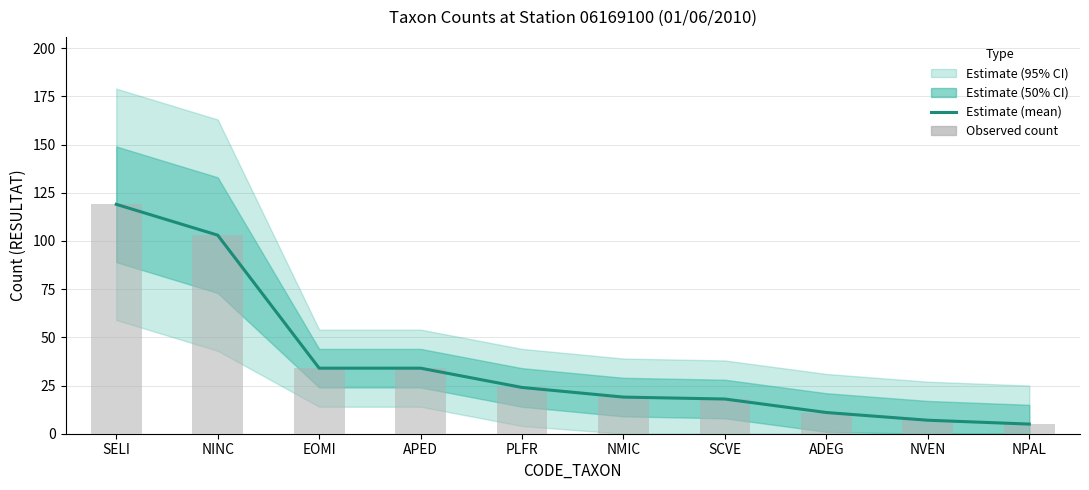

At which label is Observed count closest to 62?

EOMI